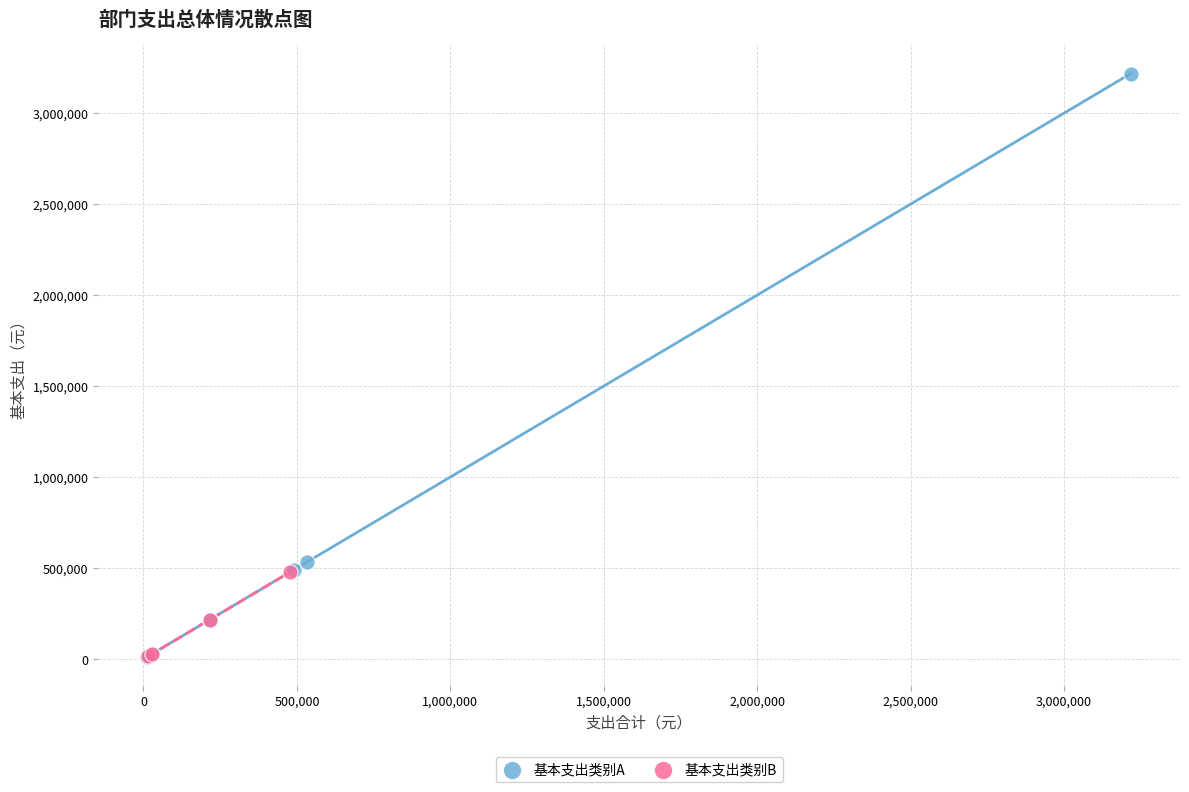

Which series has the widest spread of Y values?

基本支出类别A